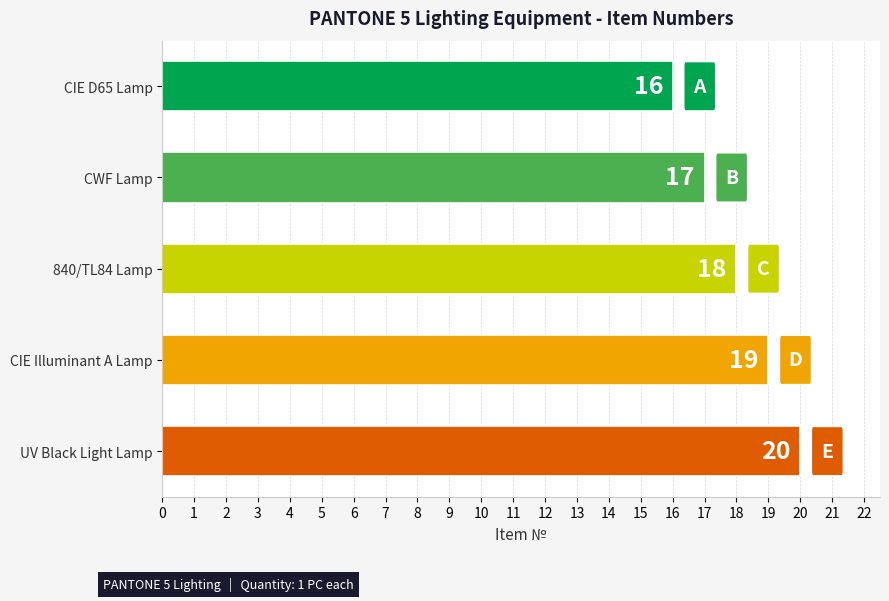

Reading top to bottom, what are all the values shown in this chart?

CIE D65 Lamp=16	CWF Lamp=17	840/TL84 Lamp=18	CIE Illuminant A Lamp=19	UV Black Light Lamp=20